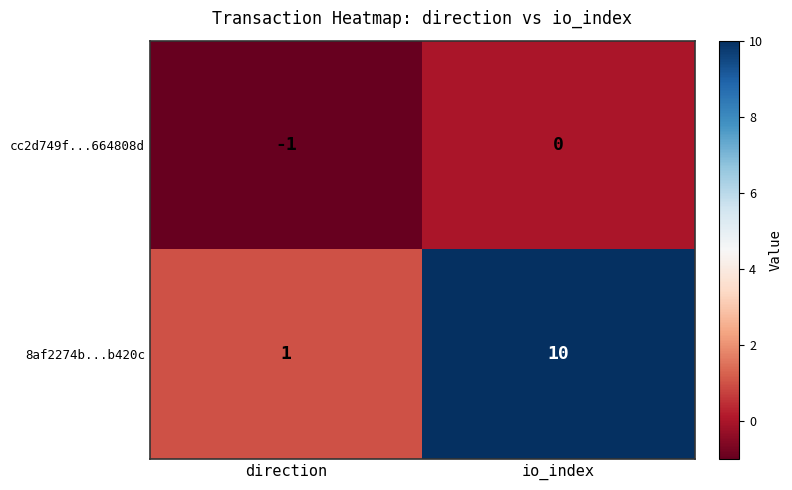

Reading left to right, list all the values displayed in this chart.

cc2d749f...664808d: -1	0
8af2274b...b420c: 1	10